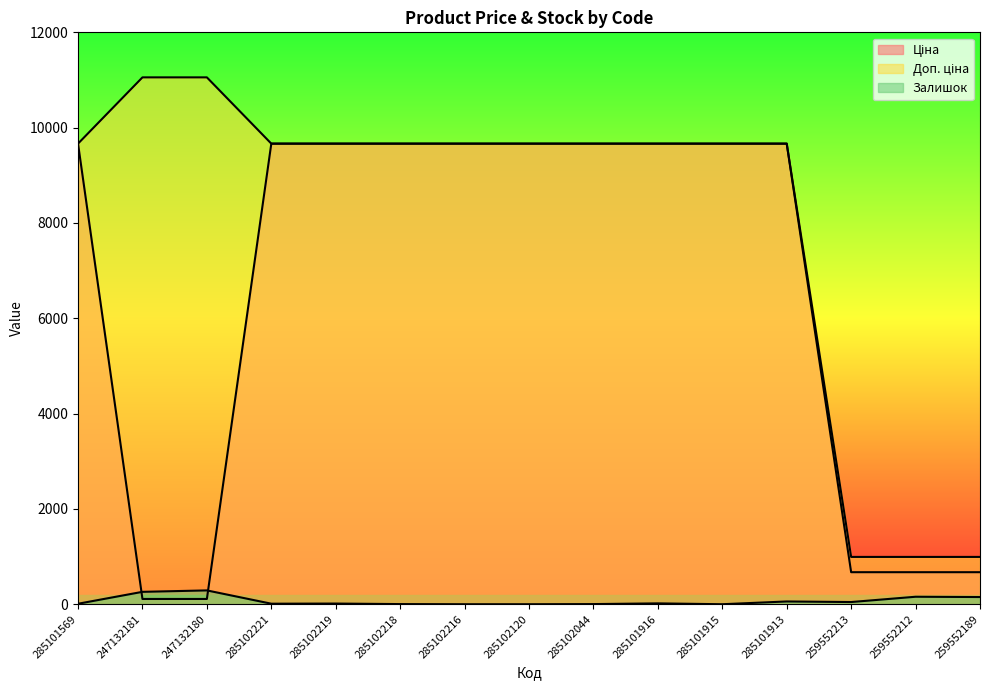

How many lines are shown in the chart?

3